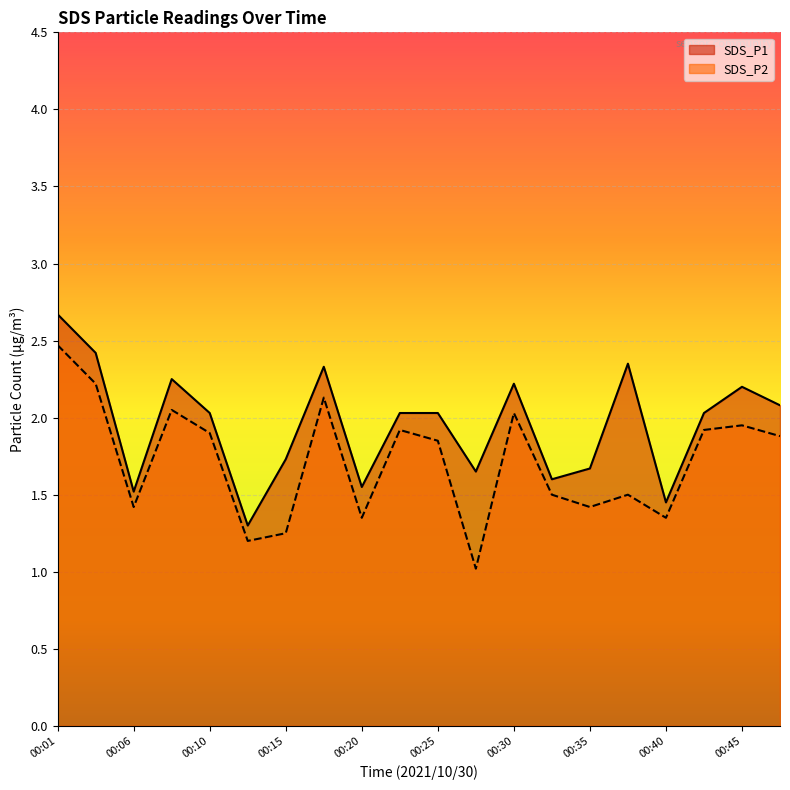

In SDS_P2, how many points are lower than both neighbors (excluding endpoints)?

6